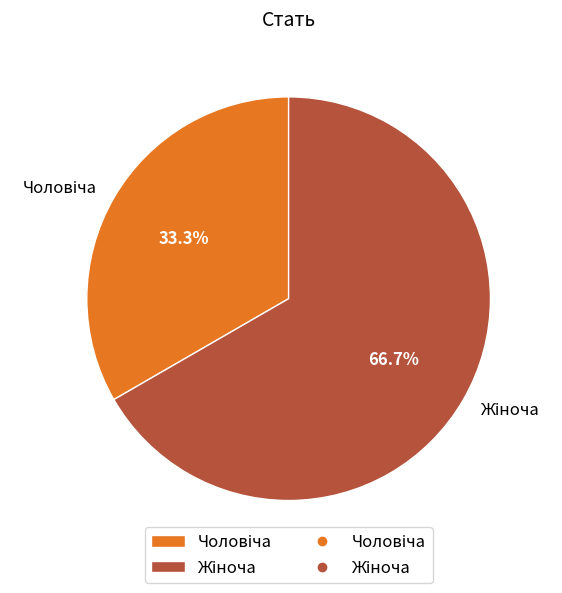

Does any single category account for the majority?

Yes